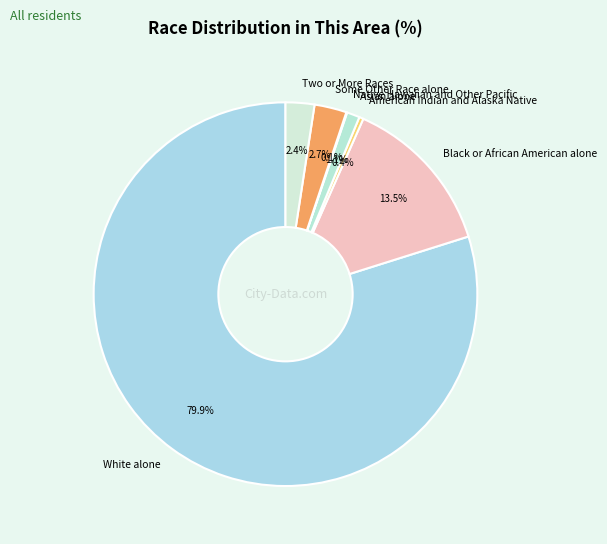

Which has a higher value, Some Other Race alone or American Indian and Alaska Native?

Some Other Race alone